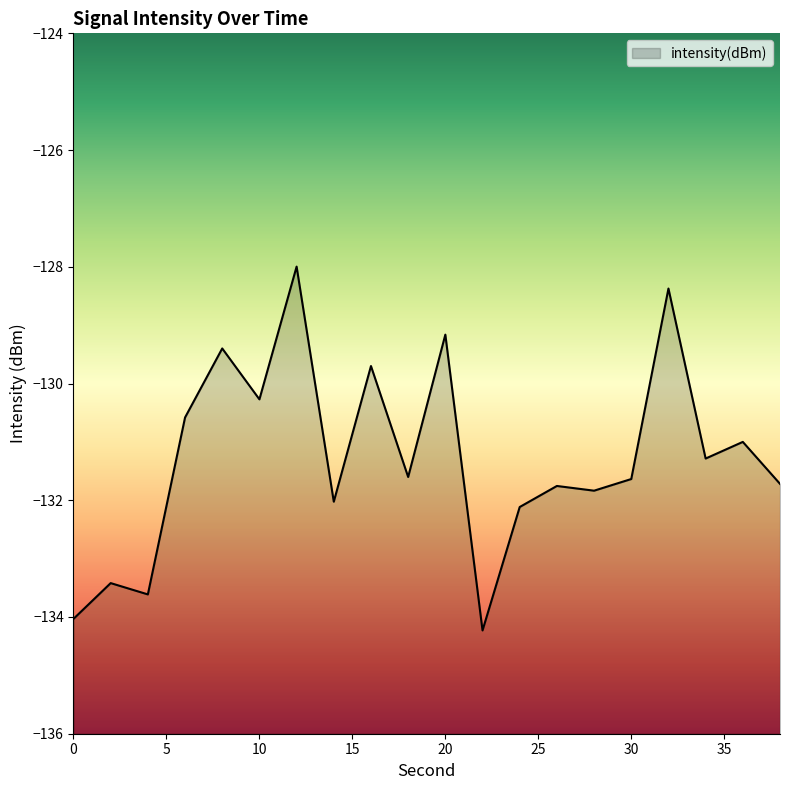

How many interior local peaks (higher than both neighbors) does the data have?

8